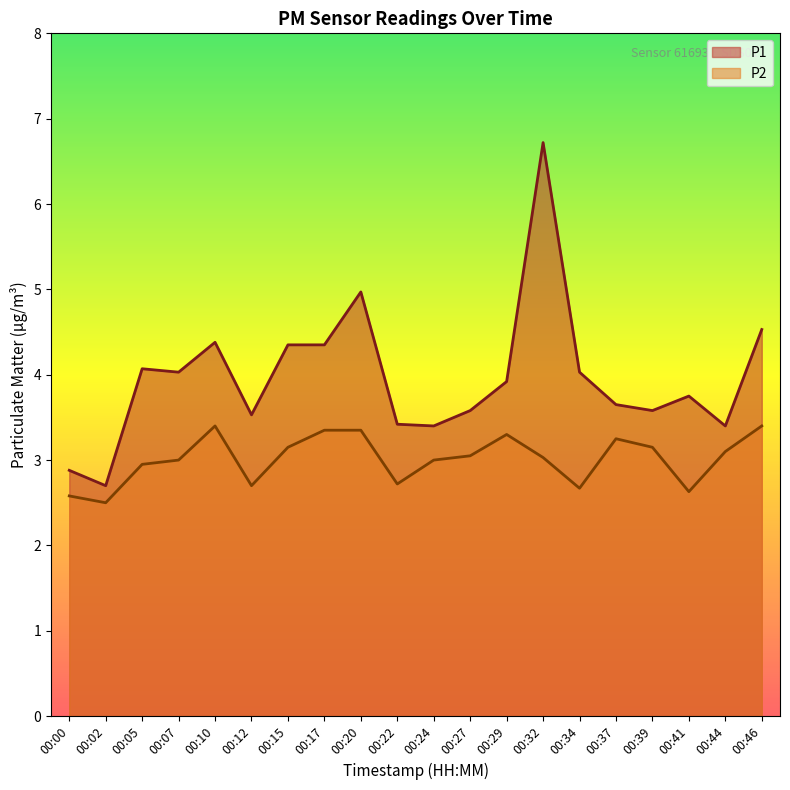

The P1 series shows 4.3 at 00:15. True or false?

True